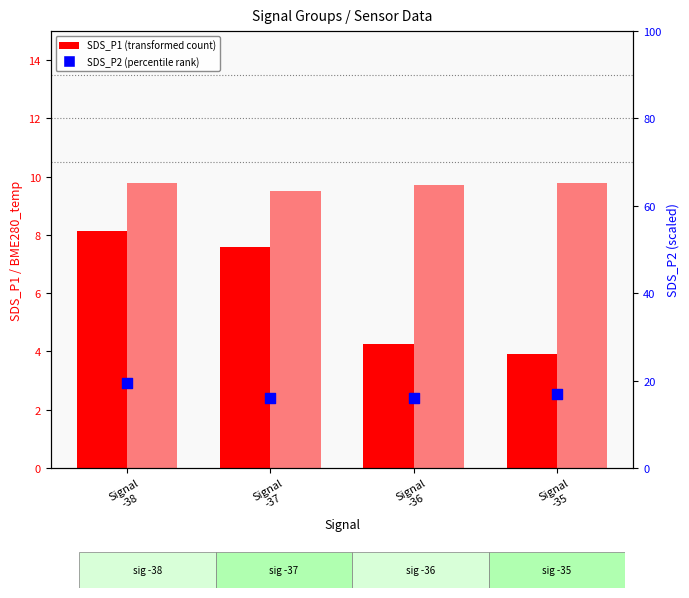

Which series has the largest total across all categories?

SDS_P2 (scaled %)